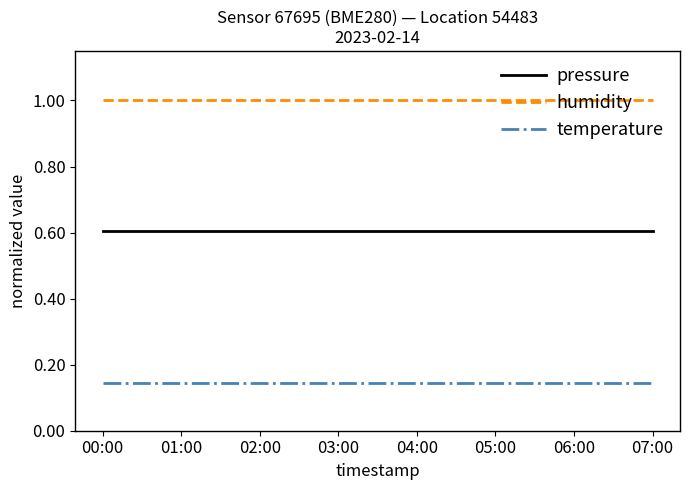

List the series in order of their overall mean, lowest first.

temperature, pressure, humidity